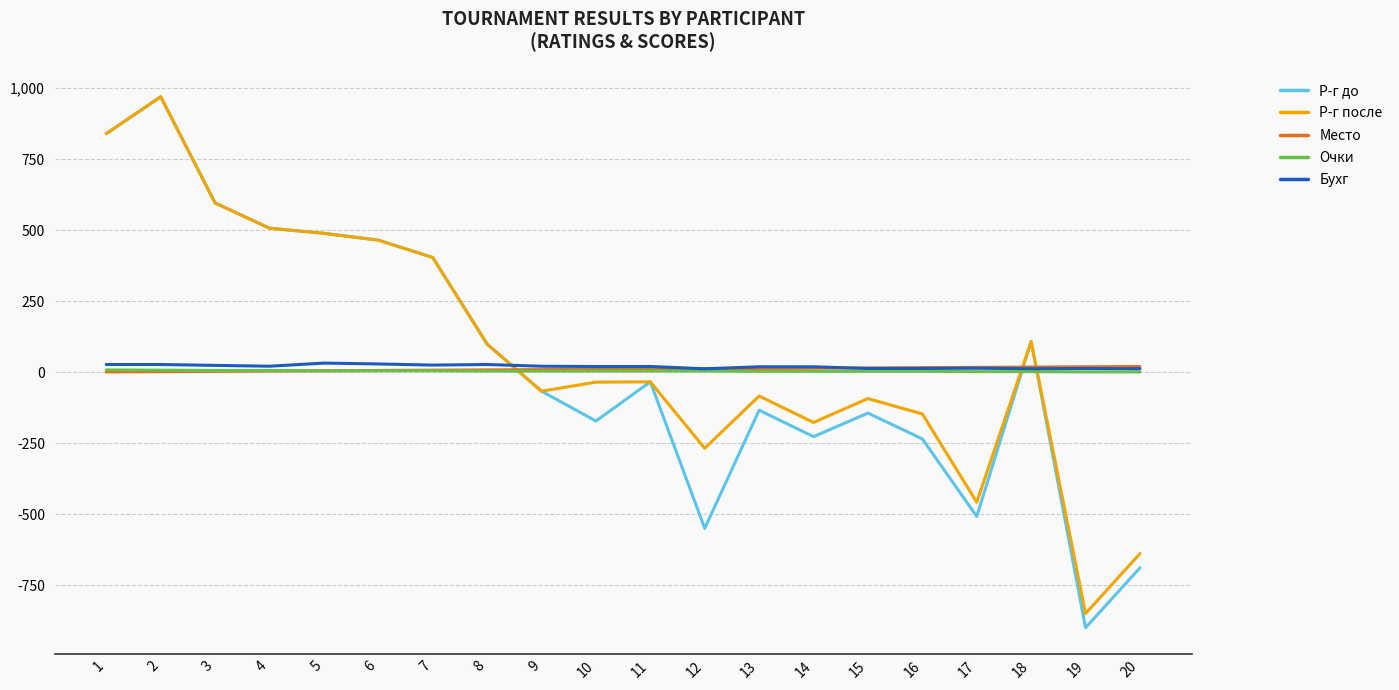

What is the spread (max minus min) of values at 15?

159